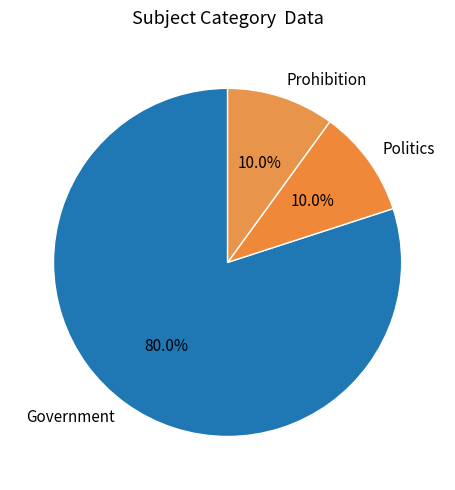

Which has a higher value, Government or Politics?

Government